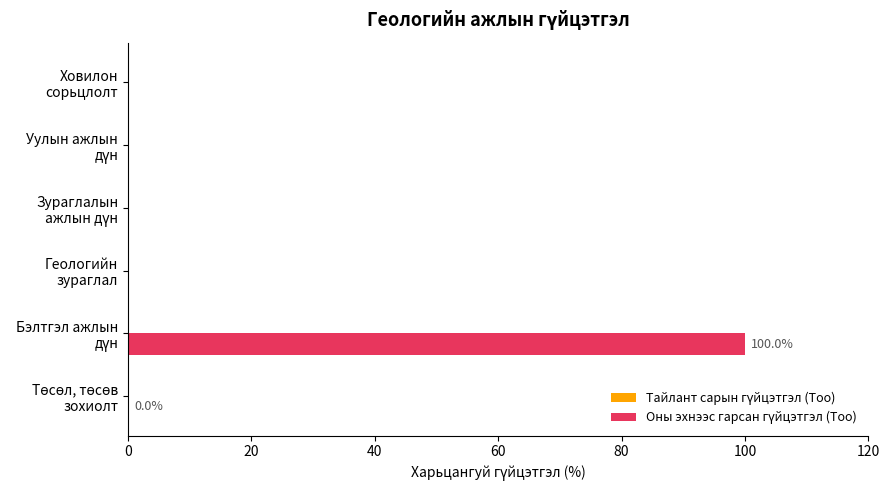

What is the greatest value displayed?

100.0